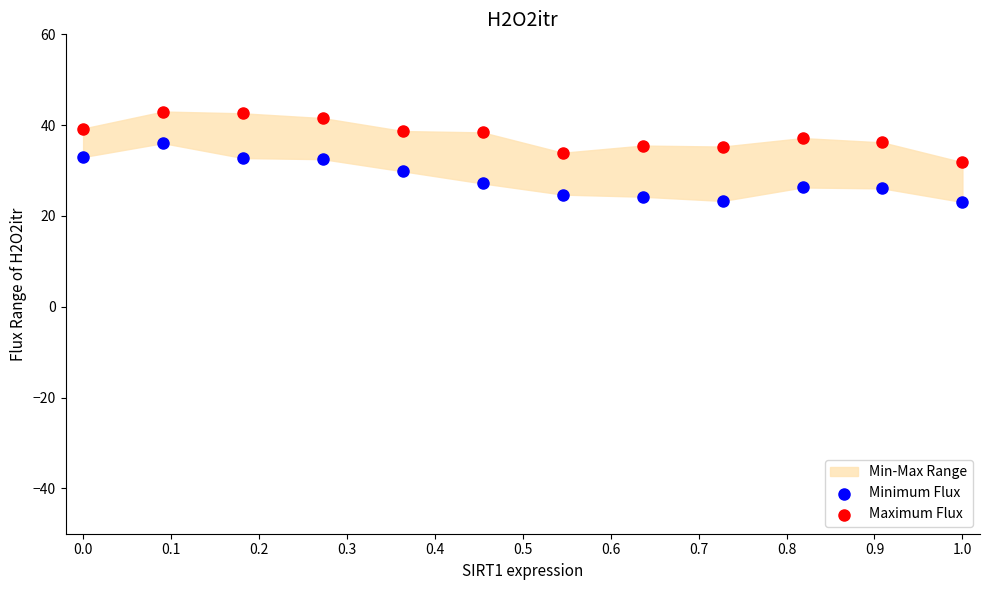

Which series has the widest spread of Y values?

Minimum Flux